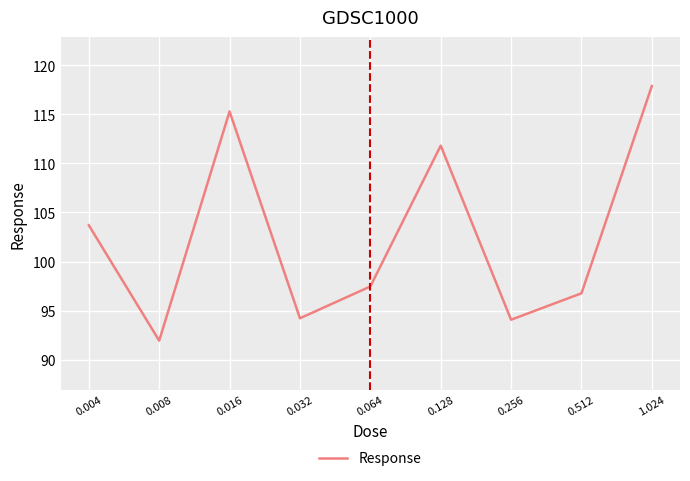

What is the difference between the maximum and minimum values?

25.9